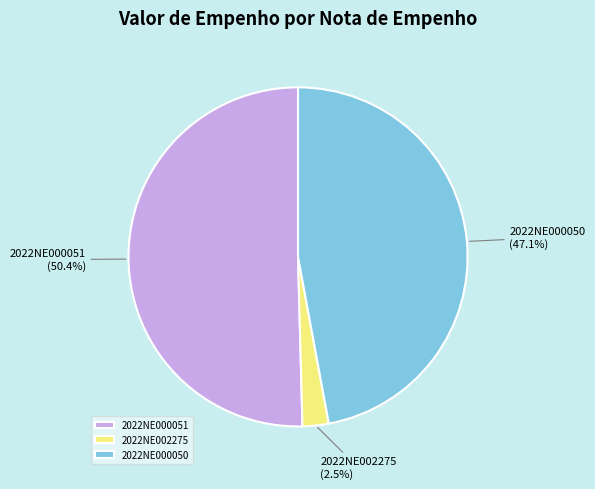

How many slices are in this pie chart?

3